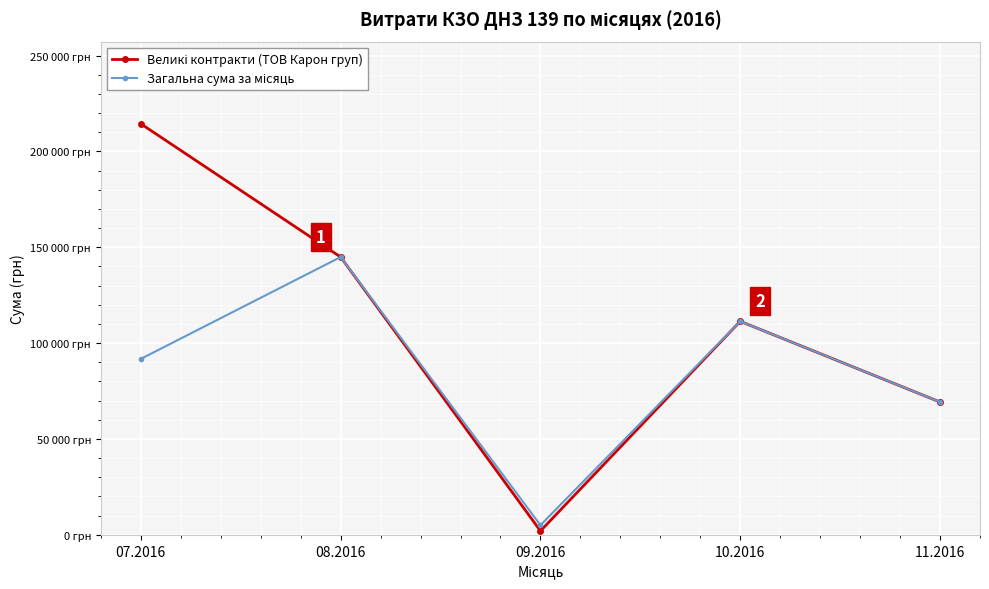

What is the average value of the Загальна сума за місяць series?

84447.0